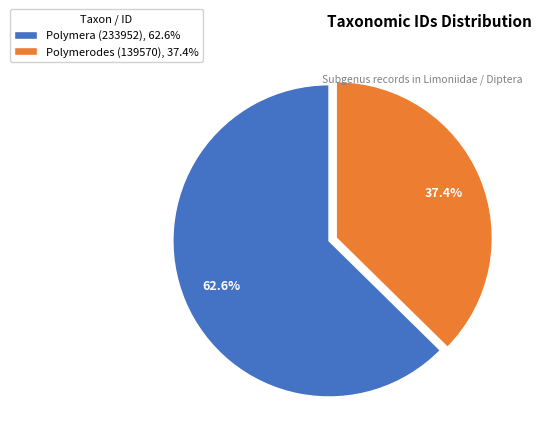

Which category has the biggest portion of the pie?

Polymera (233952)